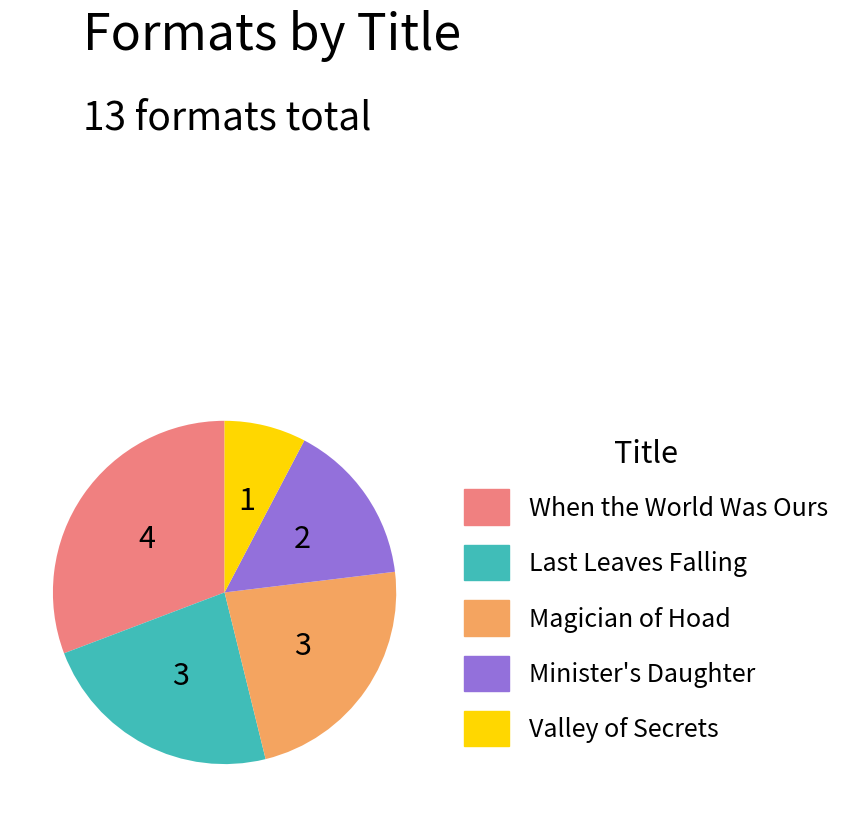

Do When the World Was Ours and Magician of Hoad together represent more than half of the pie?

Yes